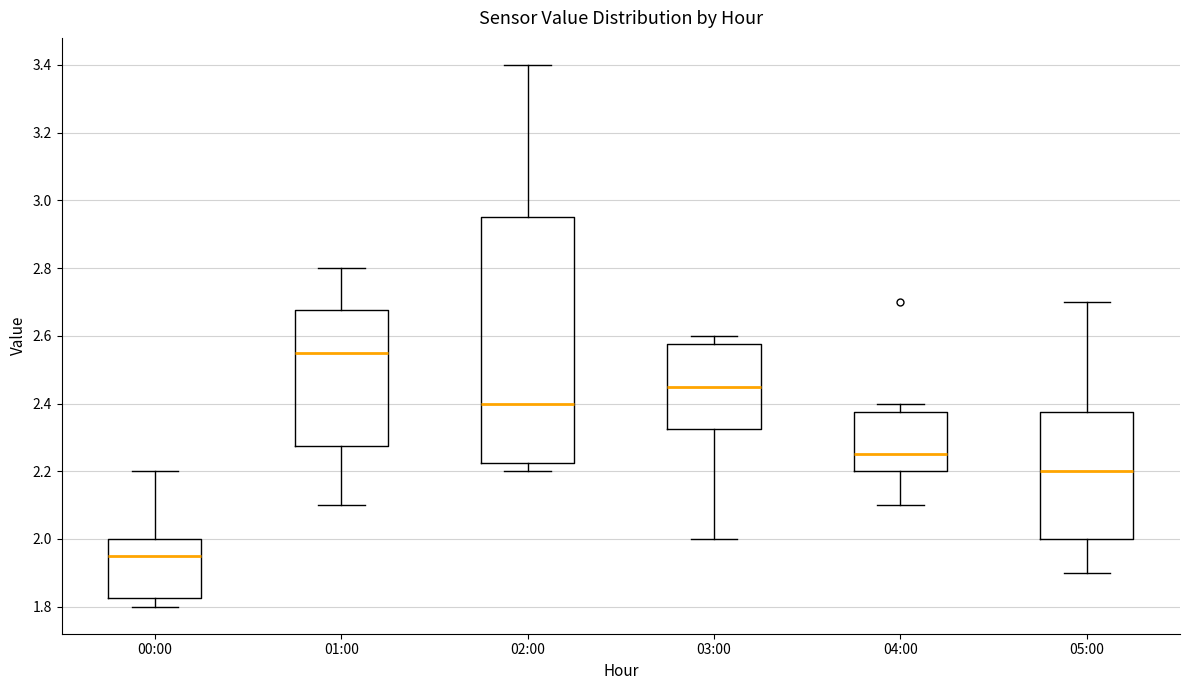

Which box's median line is the highest?

01:00